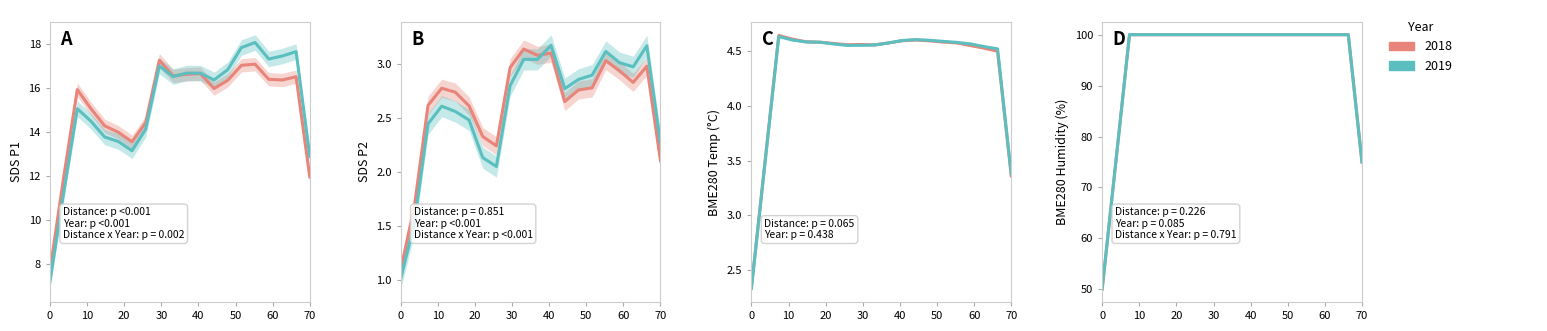

The SDS_P1 series shows 14.8 at 11:00. True or false?

True